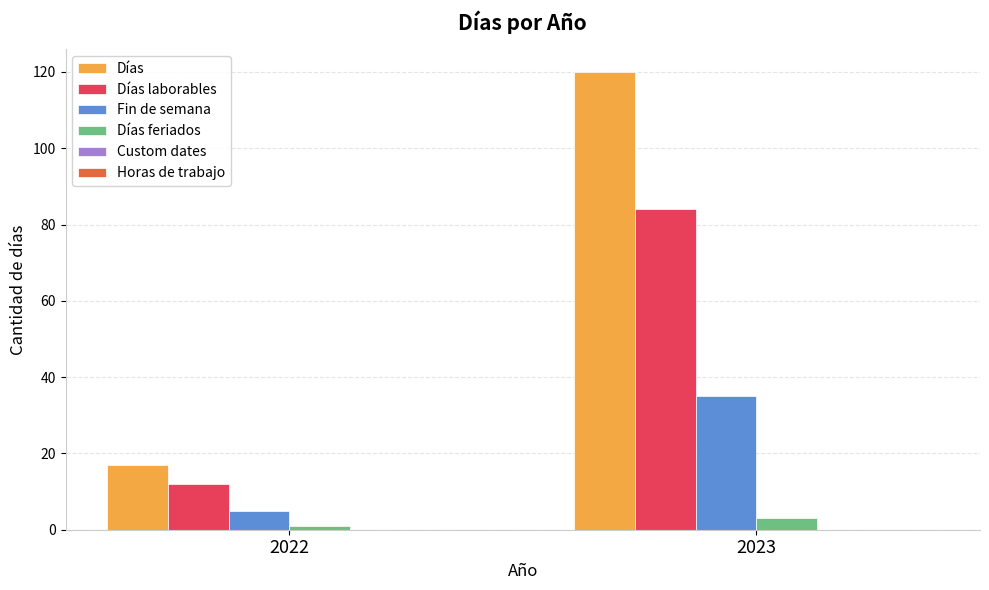

What is the difference between the Días values at 2023 and 2022?

103